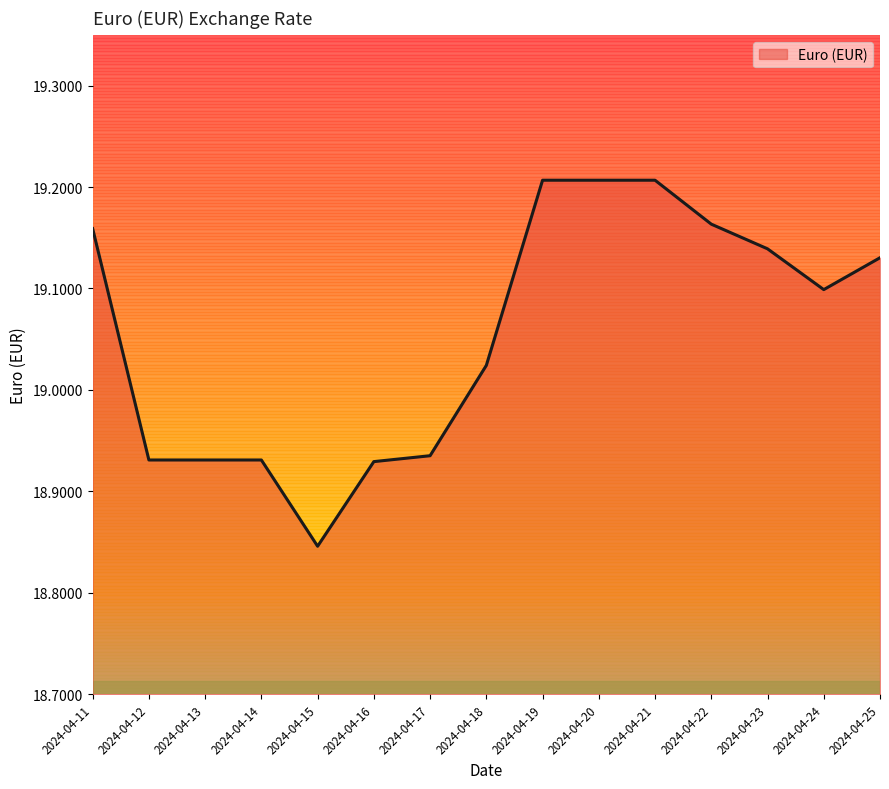

What is the difference between the values at 2024-04-24 and 2024-04-11?

0.1